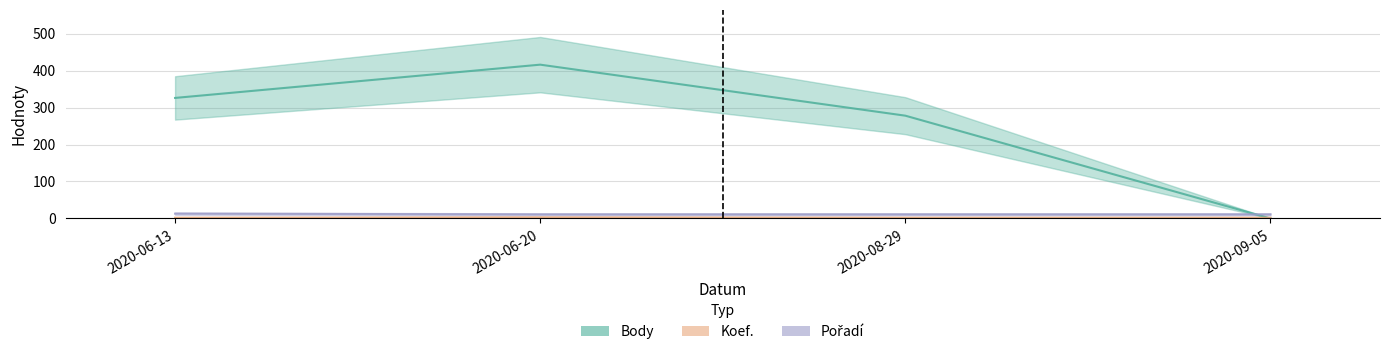

In Body, how many points are higher than both neighbors (excluding endpoints)?

1